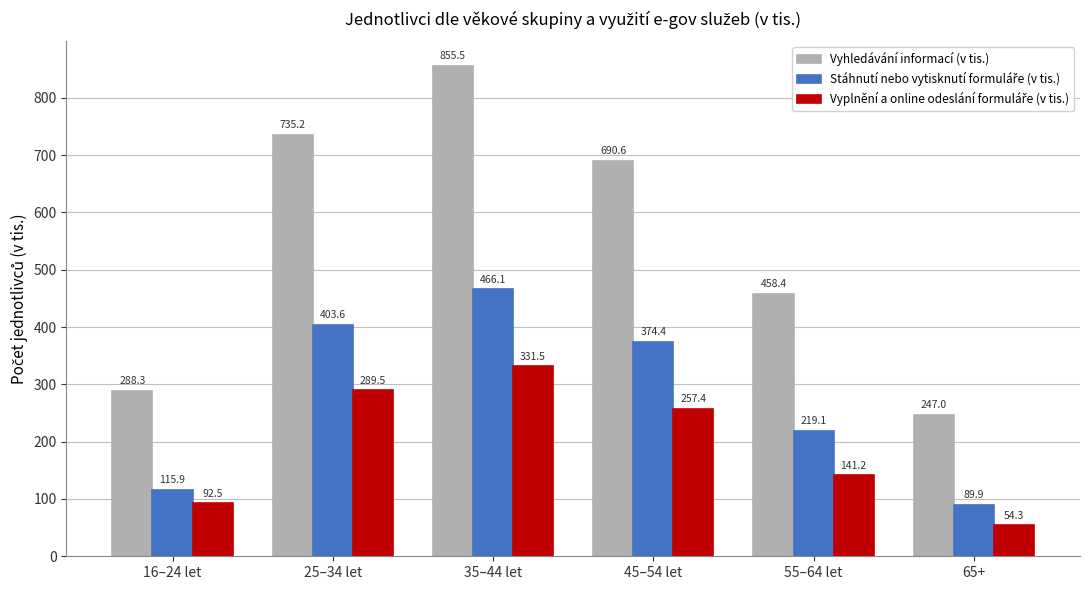

What is the difference between the maximum and minimum values in the Vyhledávání informací (v tis.) series?

608.5